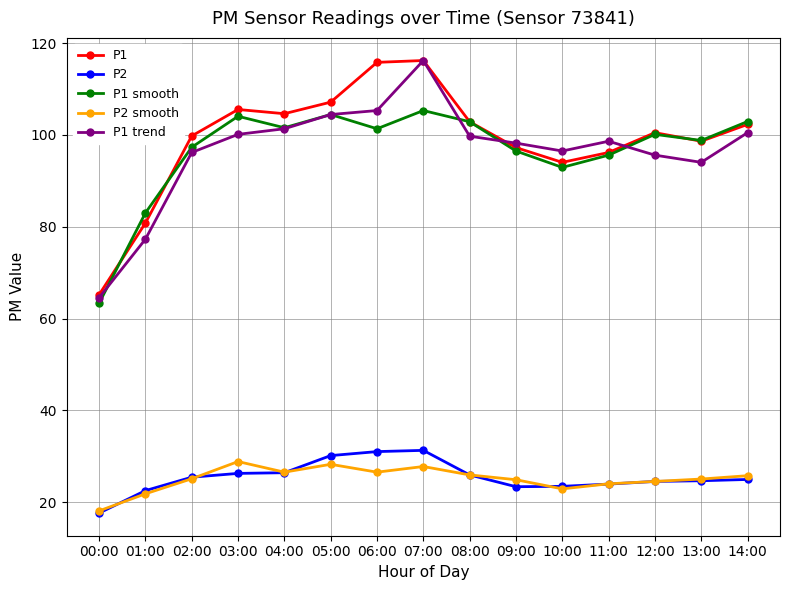

True or false: P2 smooth and P1 intersect in this chart.

False